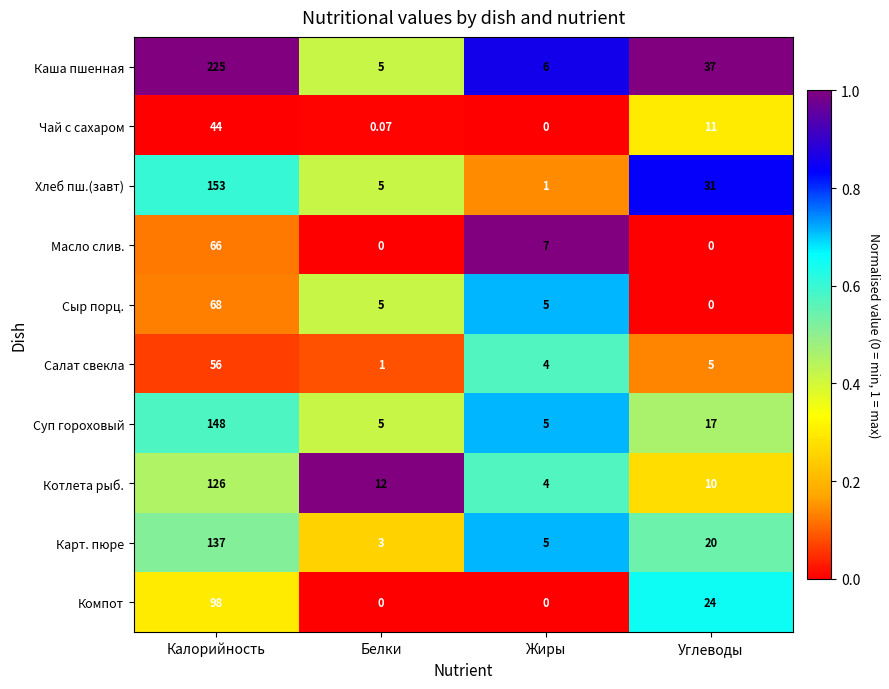

Which label corresponds to the largest value in the chart?

Калорийность